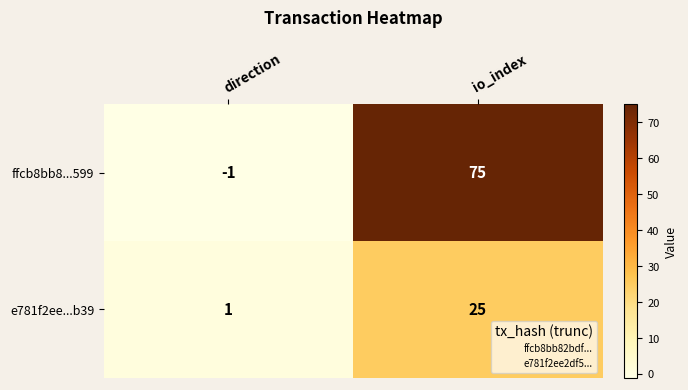

List the series in order of their overall mean, highest first.

ffcb8bb8...599, e781f2ee...b39